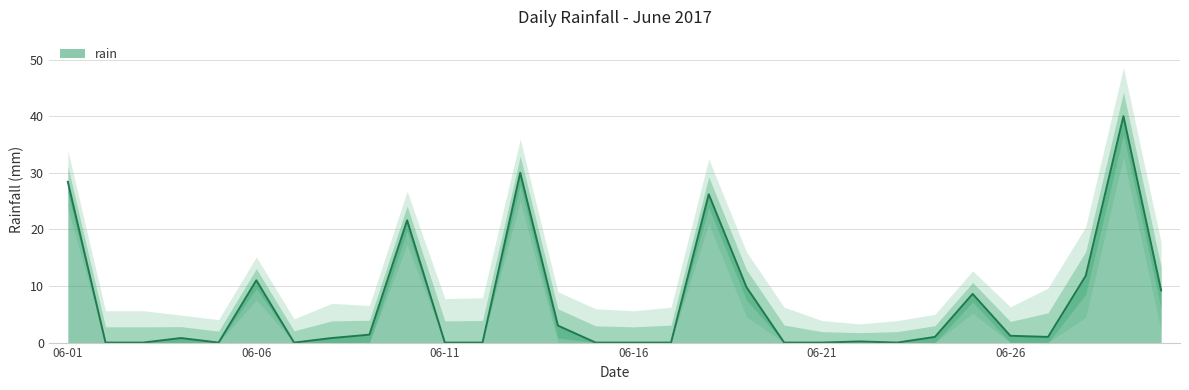

Which label corresponds to the smallest value in the chart?

2017-06-02